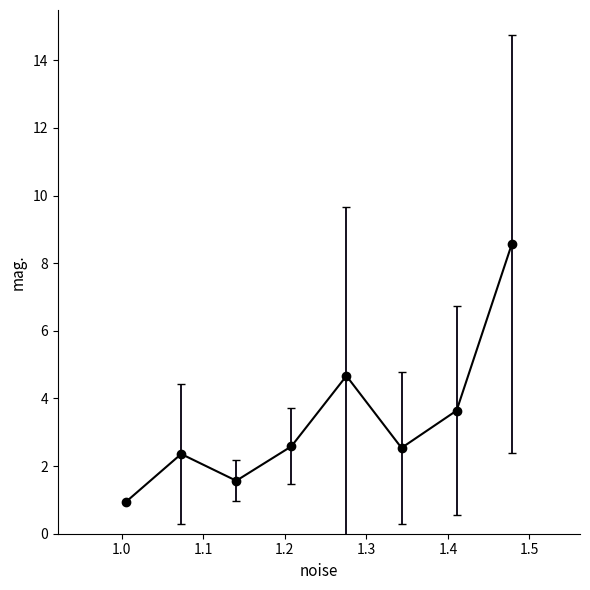

What is the greatest value displayed?

8.6